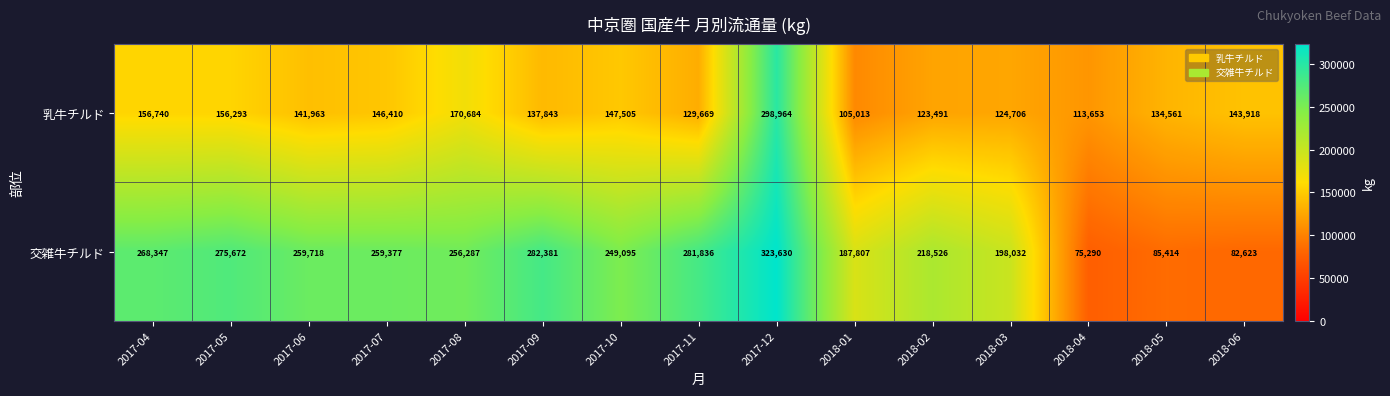

What is the spread (max minus min) of values at 2018-05?

49147